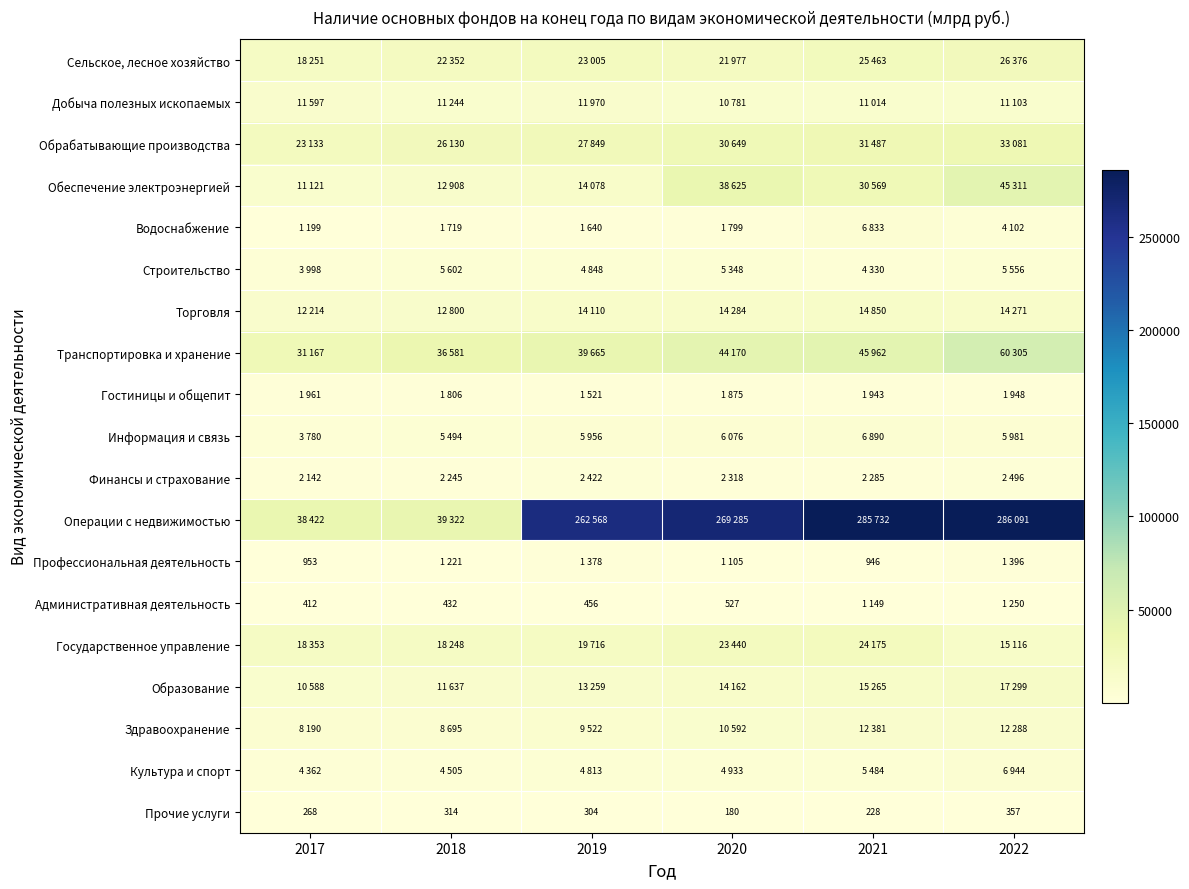

Which has a higher value, 2019 or 2017?

2019